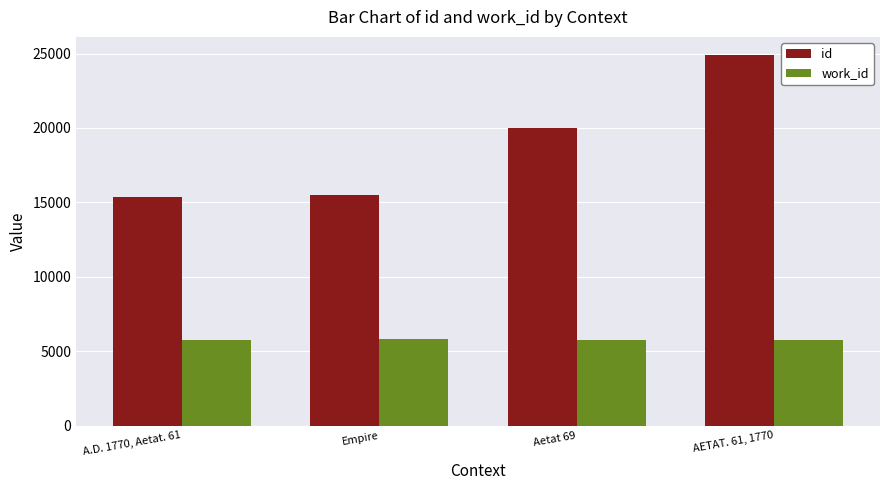

Is it true that id equals 22371 at A.D. 1770, Aetat. 61?

False